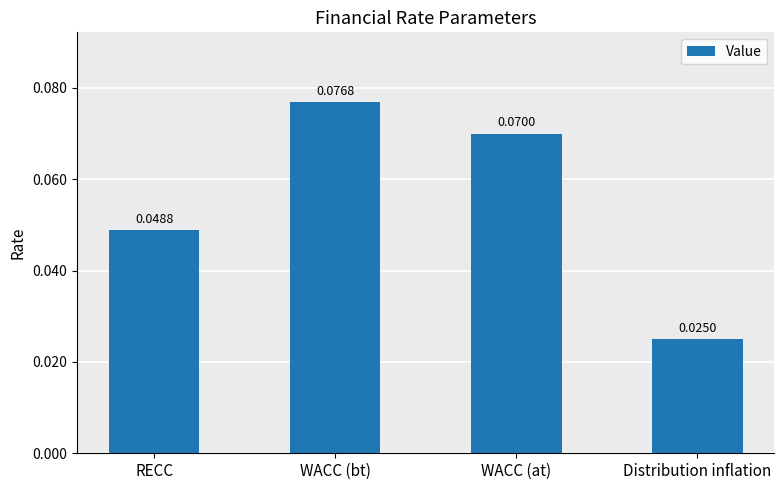

What is the label of the 3rd bar from the left?

WACC (at)